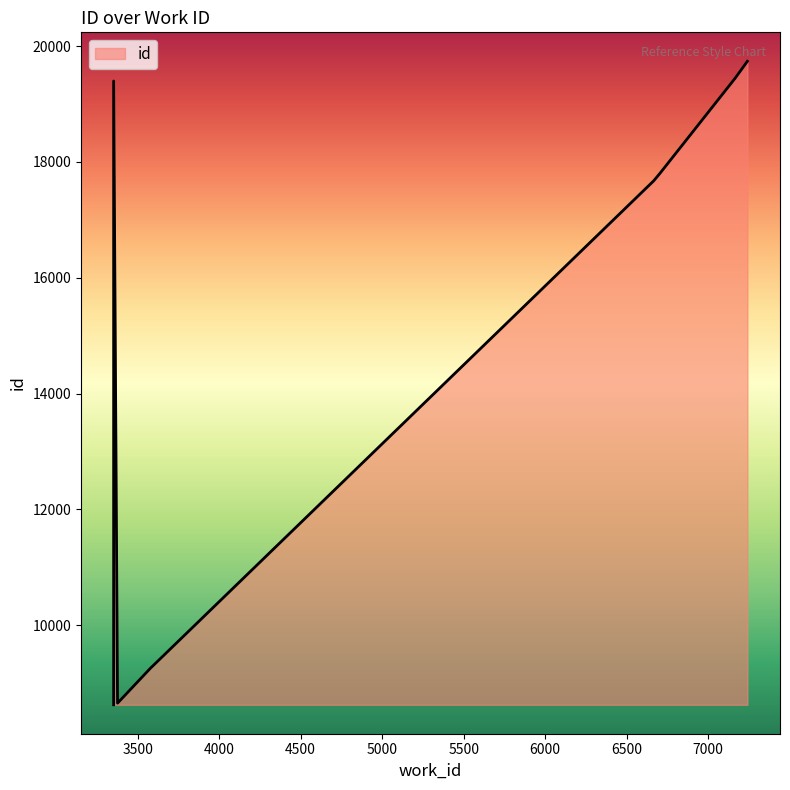

At which label is the value closest to 14182?

6667